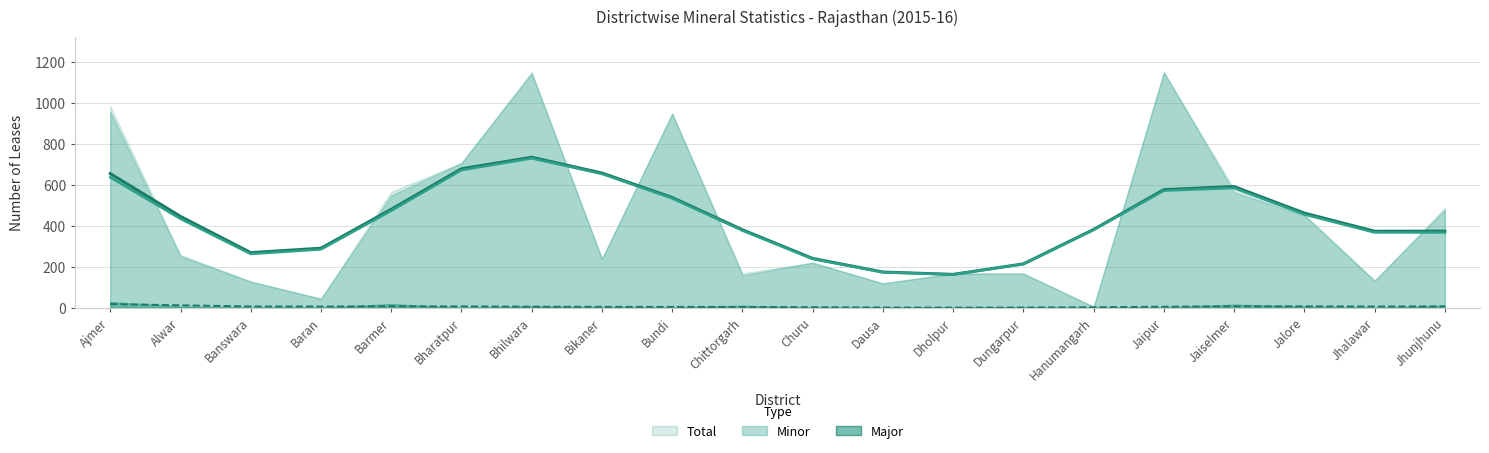

True or false: Total and Minor cross at least once.

False